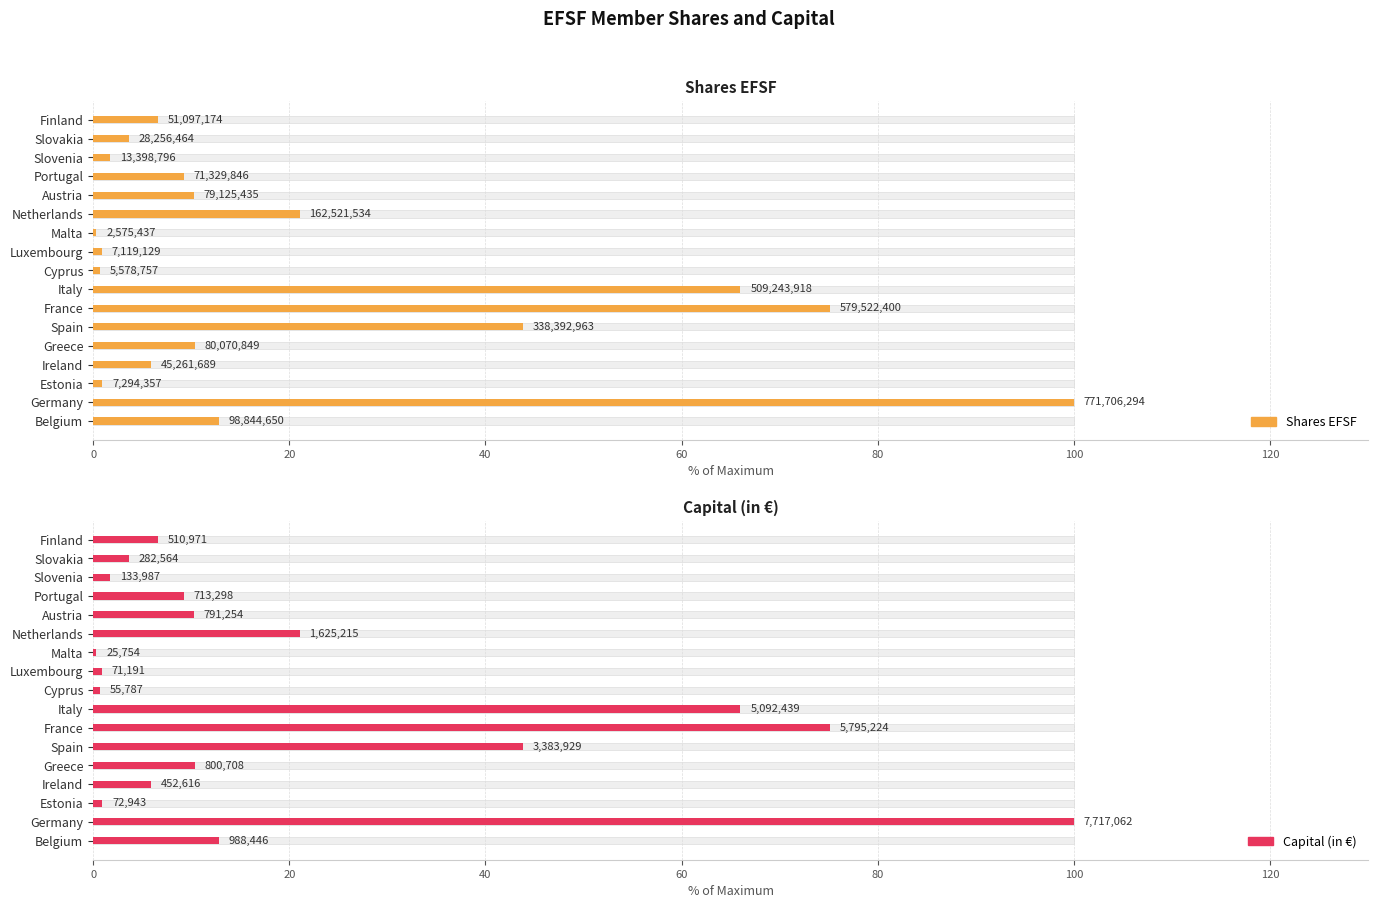

What is the sum of all Shares EFSF values?

369.5